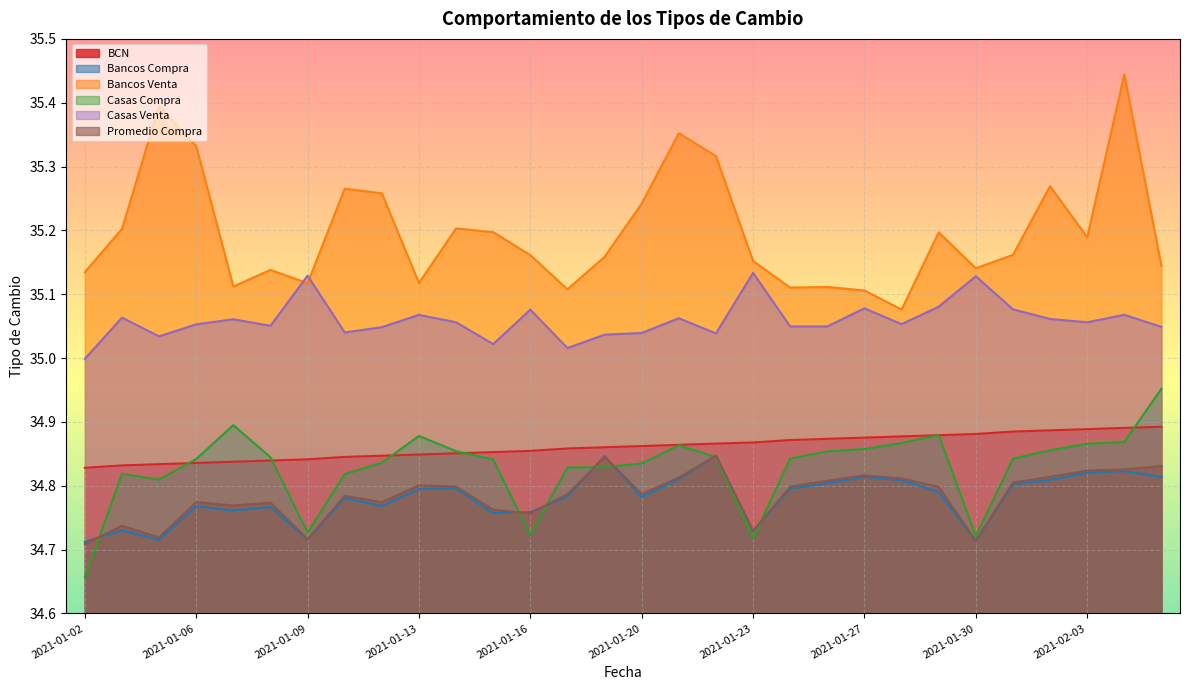

Between 2021-01-02 and 2021-01-21, which is larger?

2021-01-21